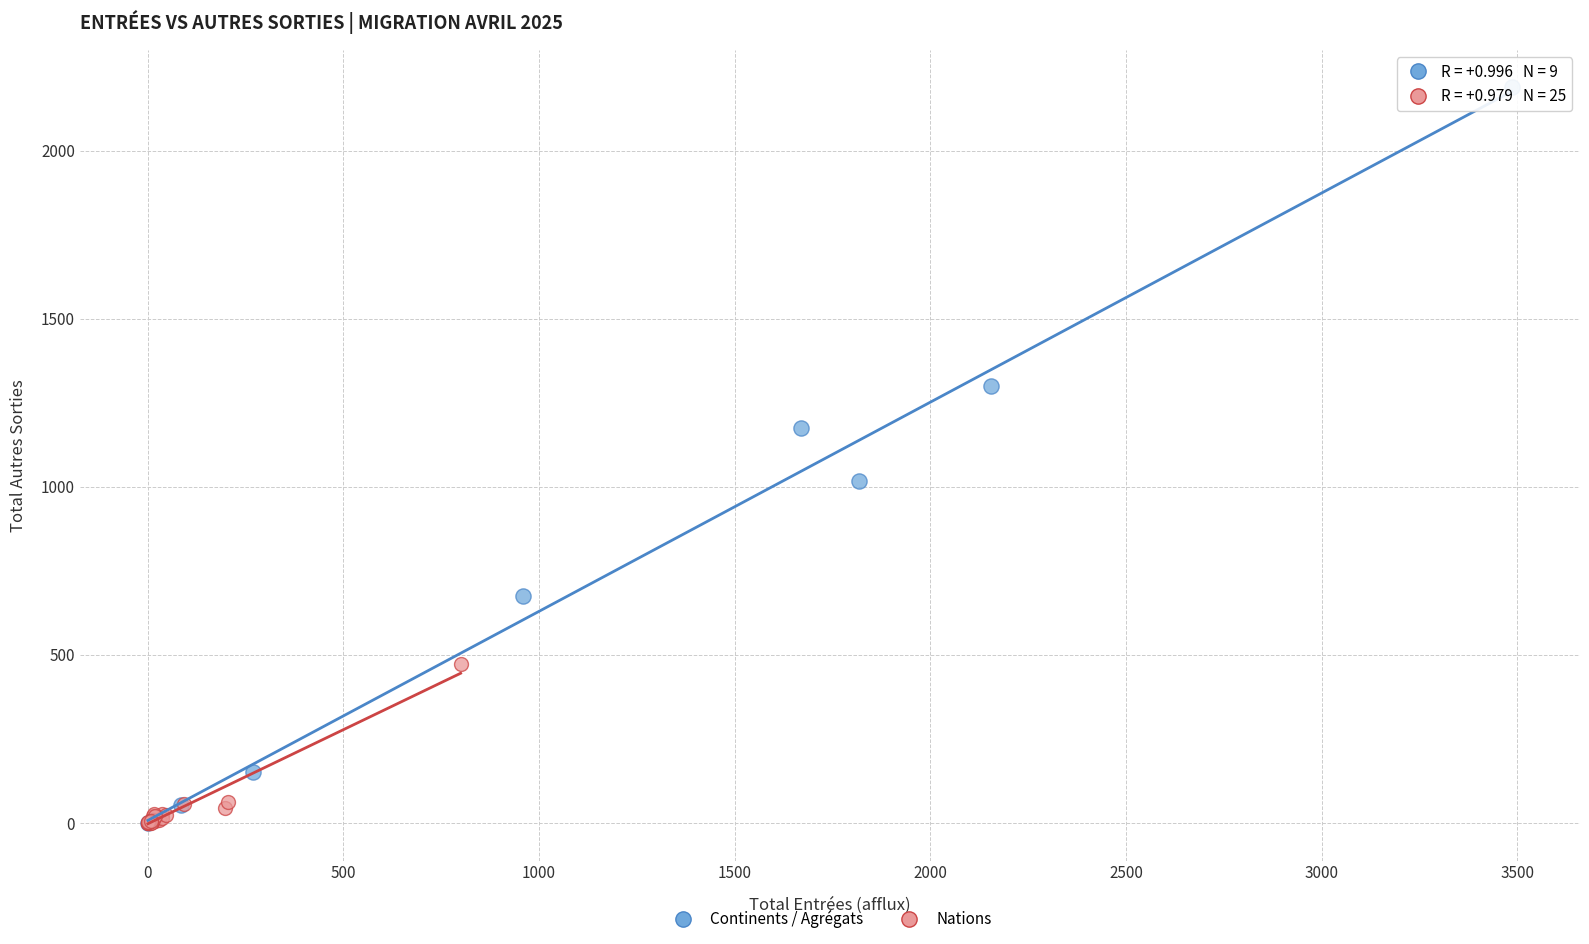

Which series reaches the maximum Y coordinate?

Continents / Agrégats